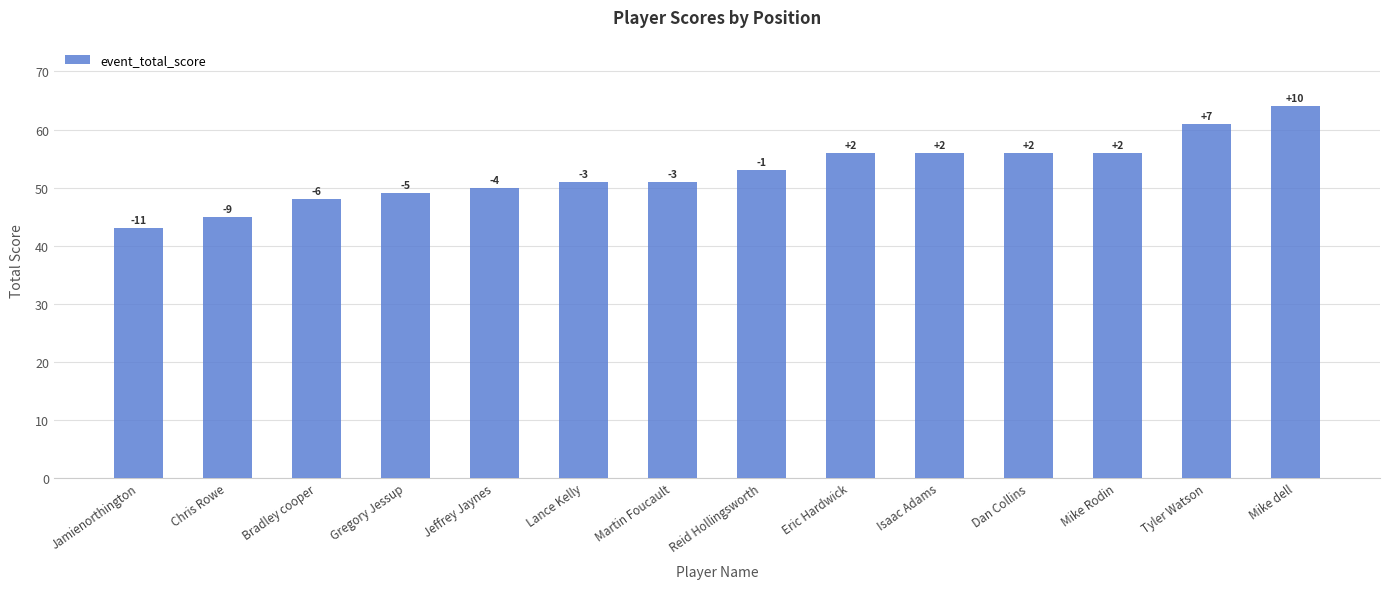

What is the sum of the values at Jeffrey Jaynes and Eric Hardwick?

106